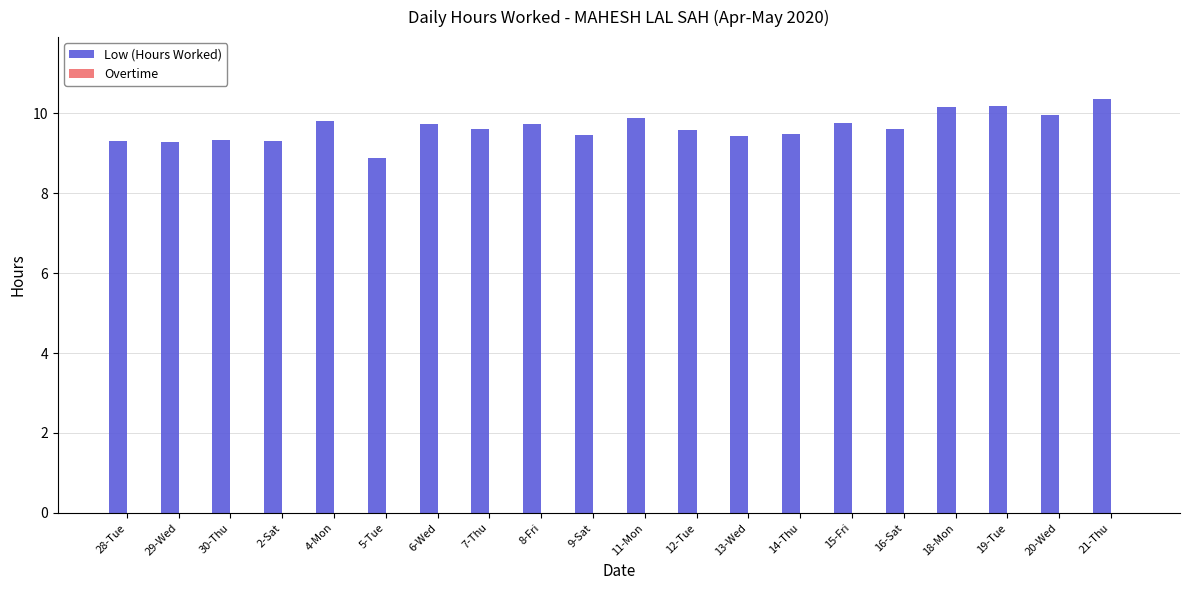

What is the ratio of the value at 19-Tue to the value at 18-Mon?

1.0